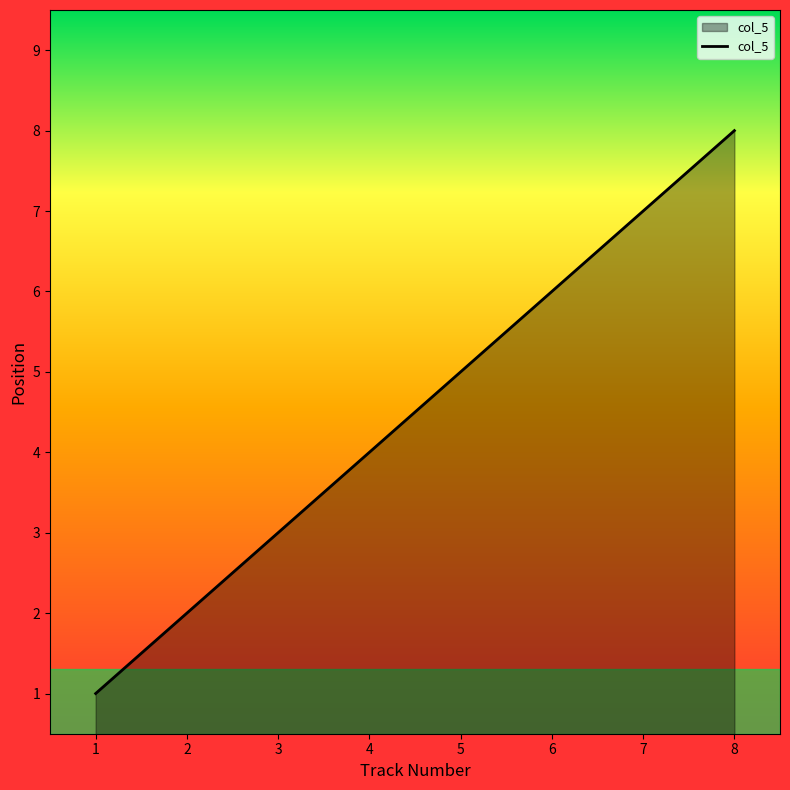

Reading right to left, transcribe all the data shown in this chart.

8	7	6	5	4	3	2	1